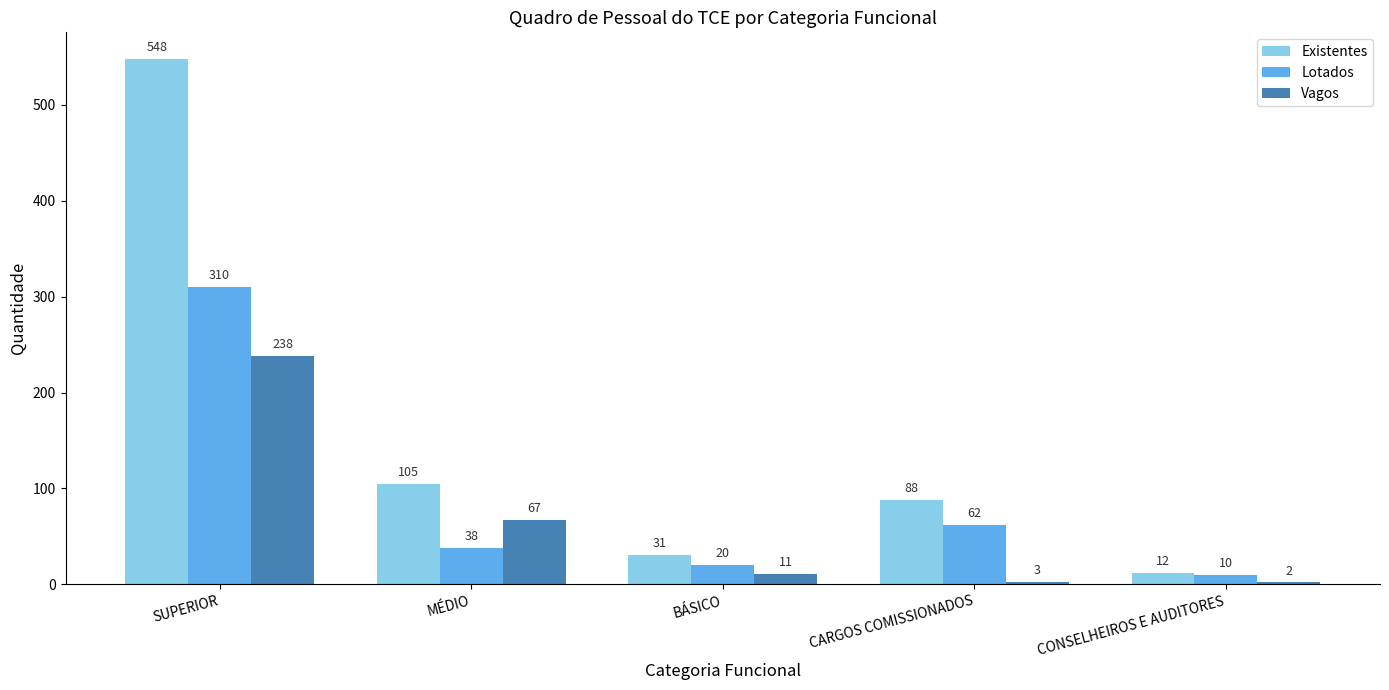

What is the spread (max minus min) of values at SUPERIOR?

310